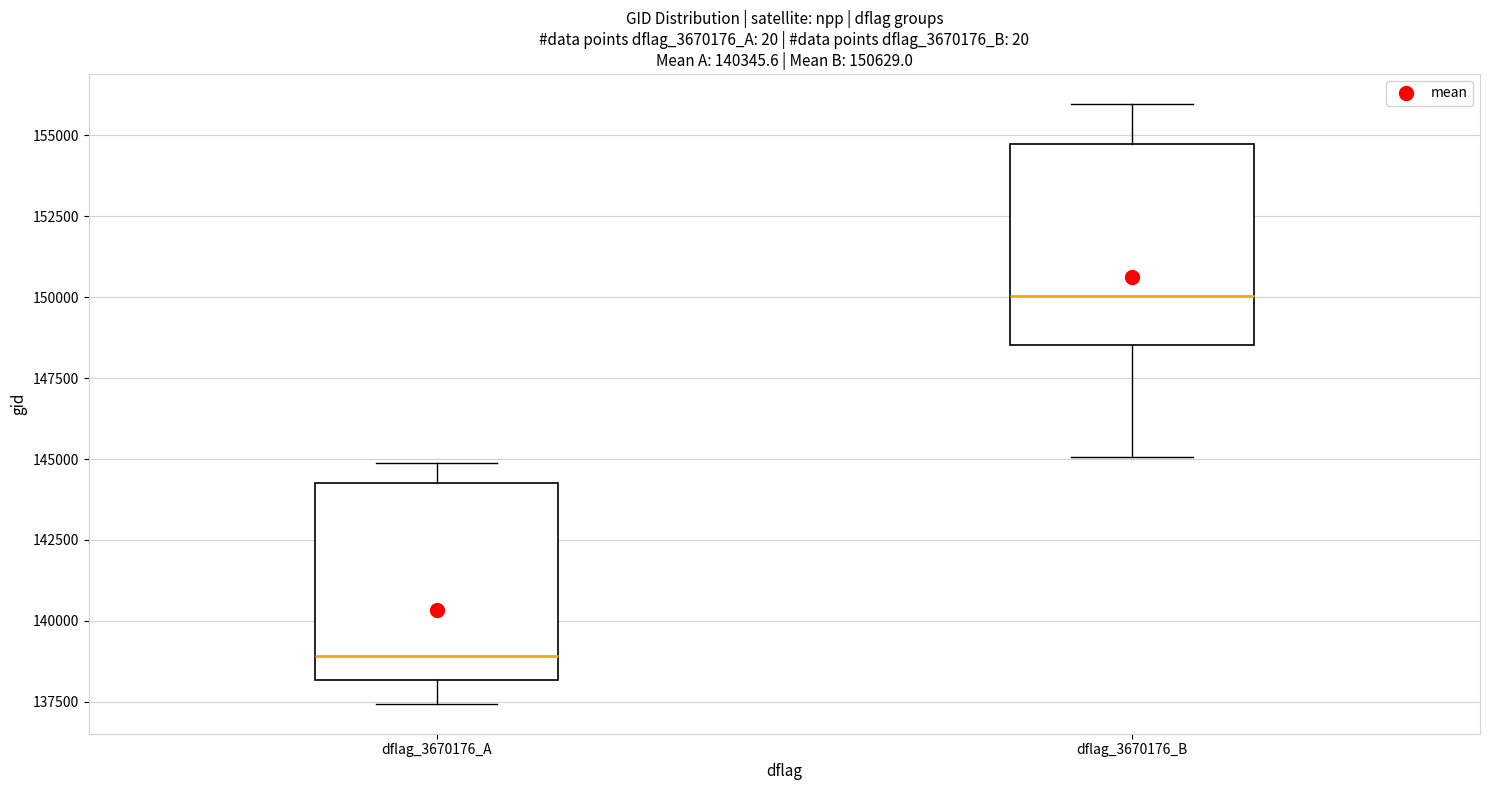

Which box's median line is the highest?

dflag_3670176_B